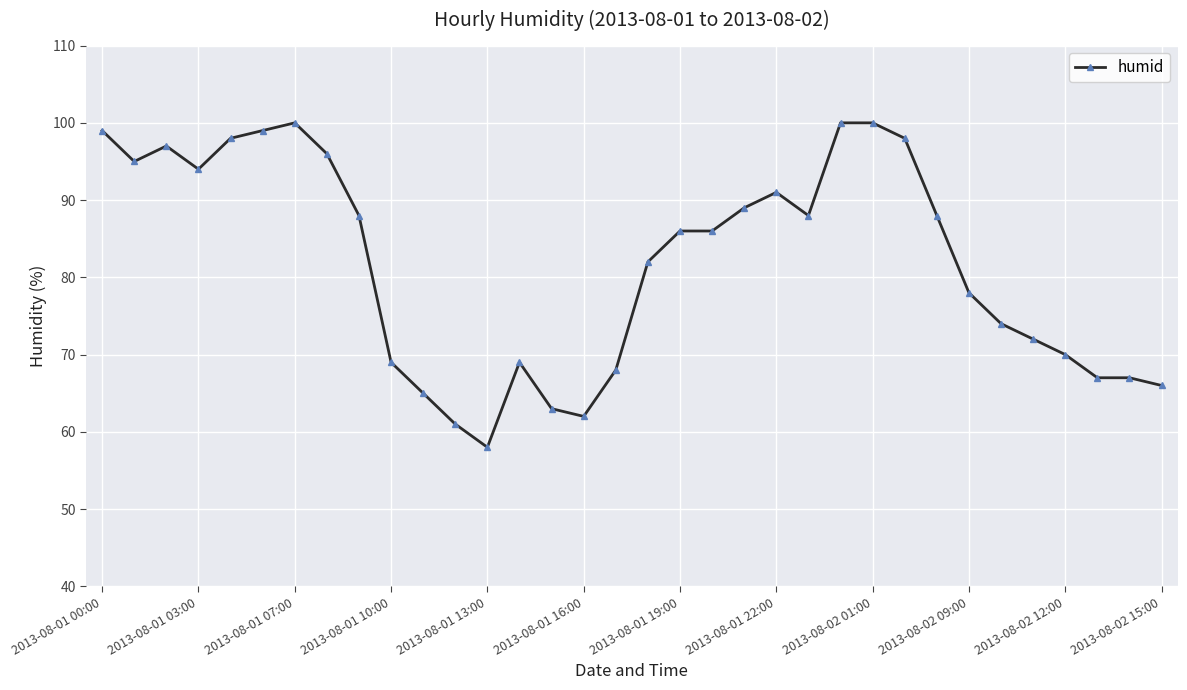

What is the smallest value displayed?

58